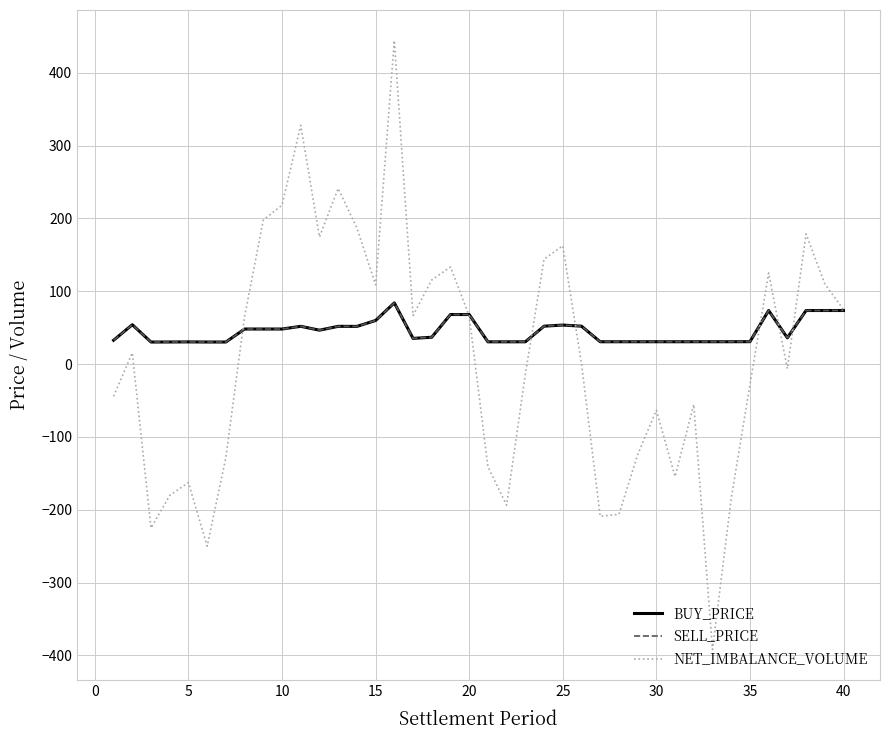

Does the chart display data point markers on the line(s)?

No